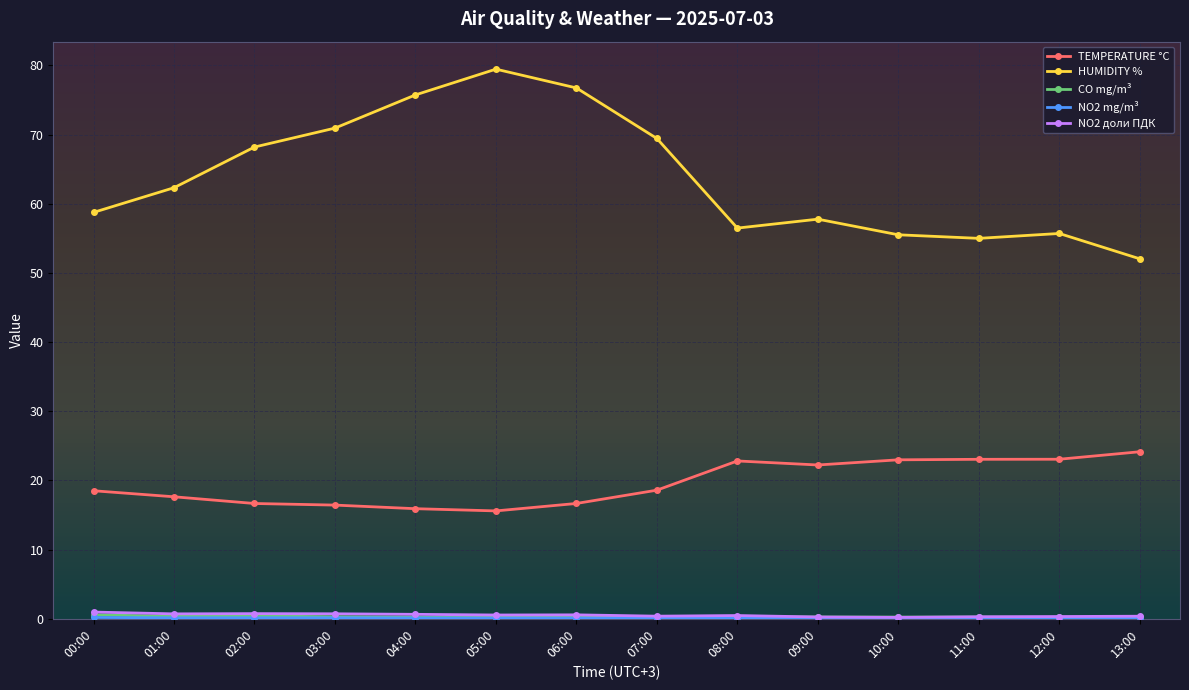

The HUMIDITY % series shows 36.7 at 02:00. True or false?

False